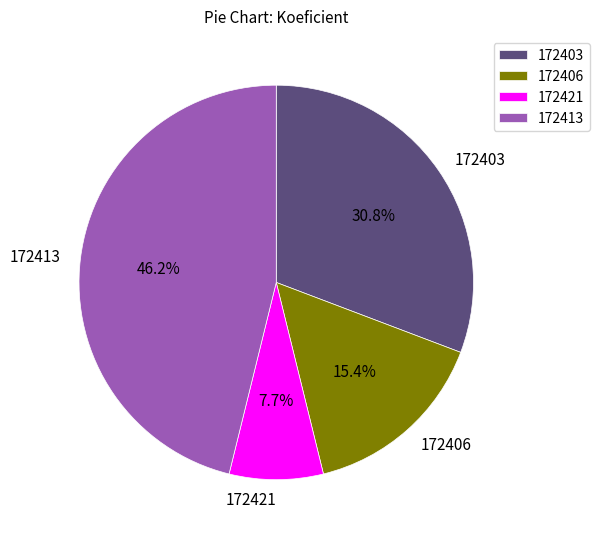

To the nearest percent, what portion does 172406 represent?

15%